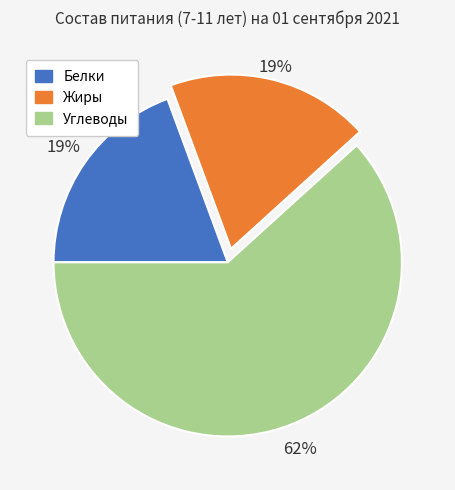

To the nearest percent, what percentage of the pie is Белки?

19%